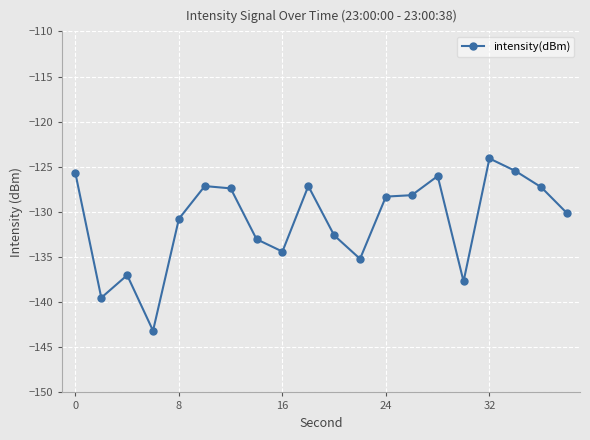

What is the minimum value shown in the chart?

-143.2